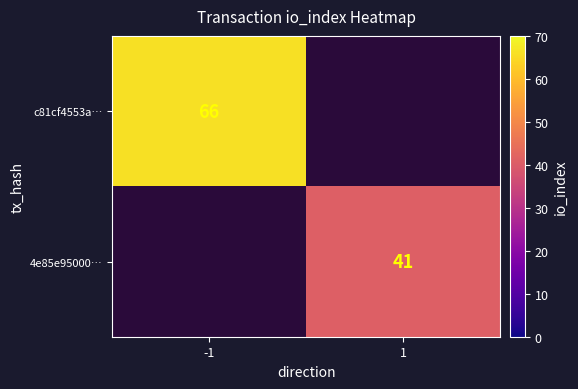

The c81cf4553a… series shows 107 at -1. True or false?

False